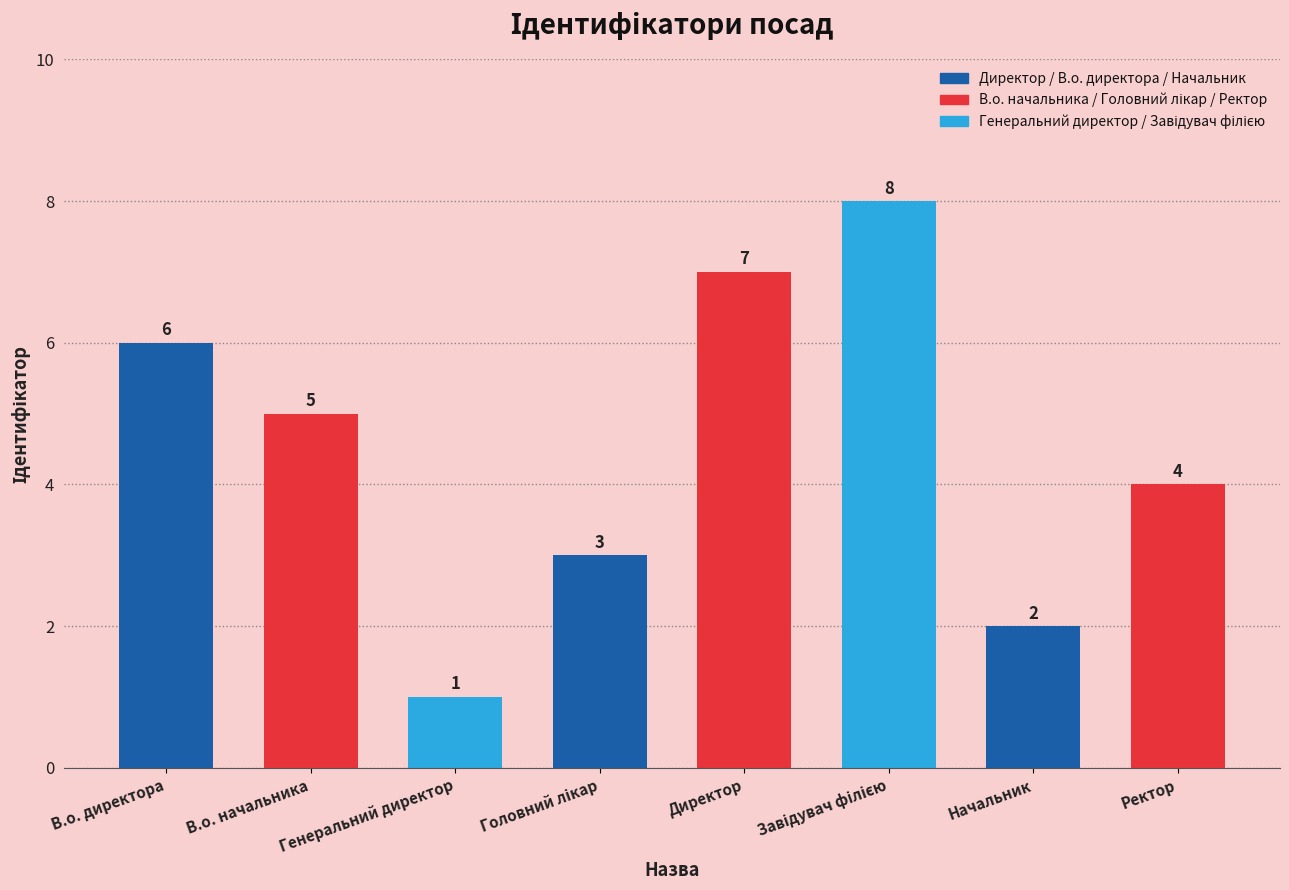

Which has a higher value, Начальник or В.о. начальника?

В.о. начальника